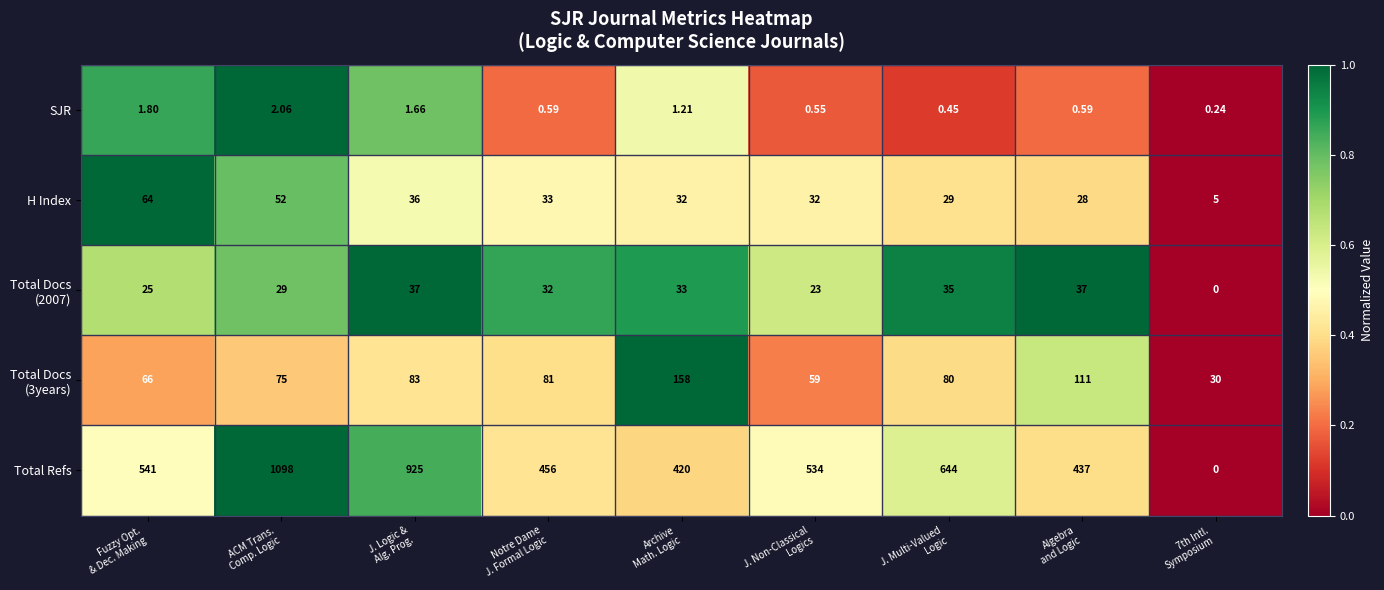

At which category is the sum across all series the highest?

ACM Trans.
Comp. Logic